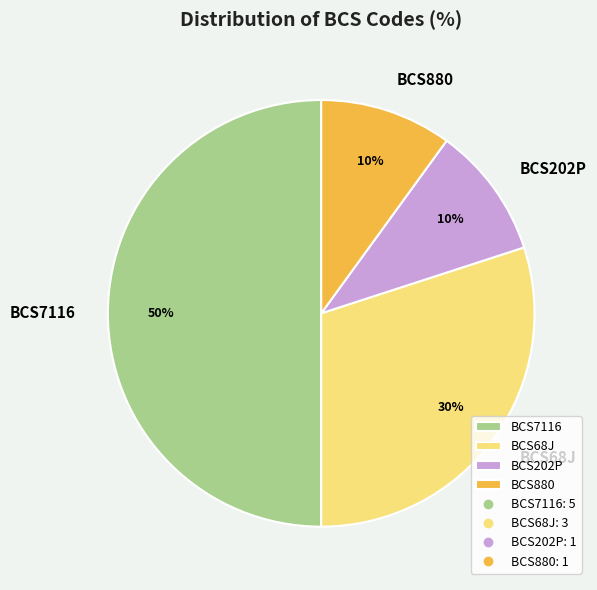

To the nearest percent, what is the difference between the BCS7116 and BCS68J slice percentages?

20%